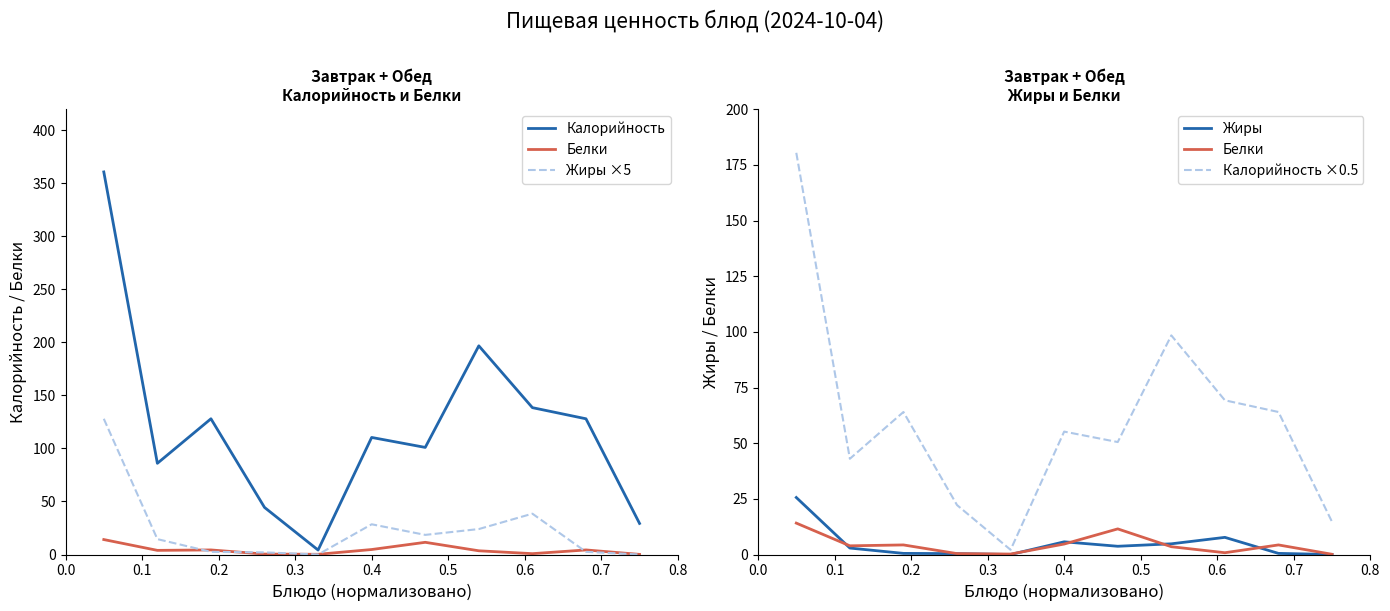

What position from the left is 0.1?

2